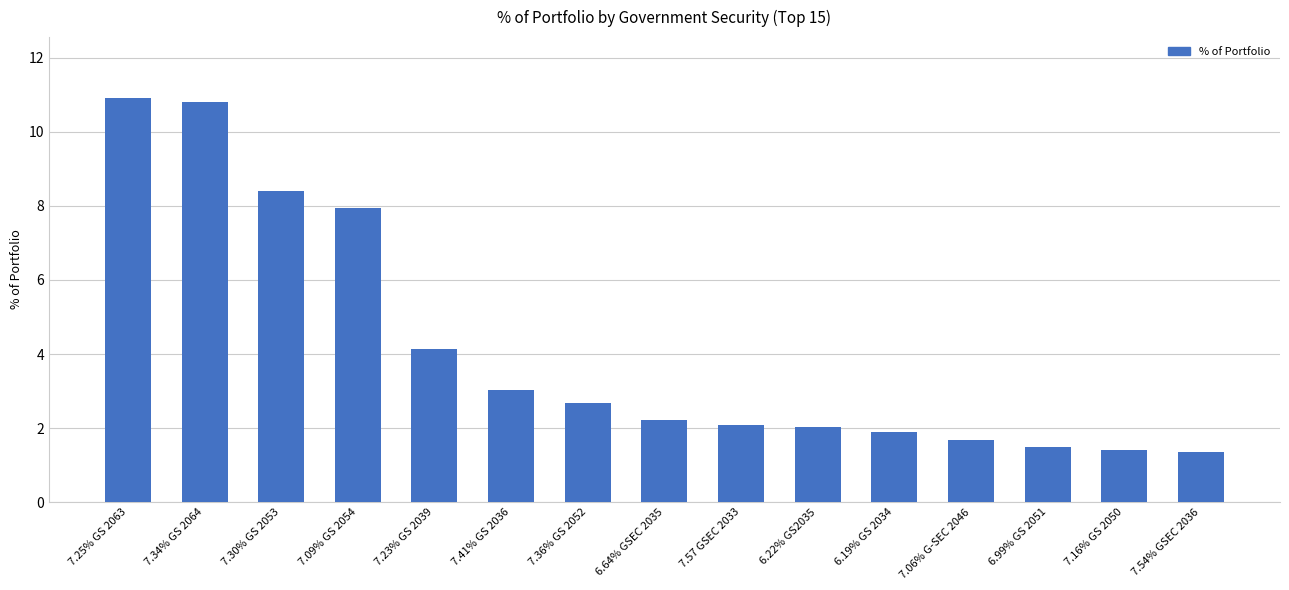

Which category has the highest value across all series?

7.25% GS 2063